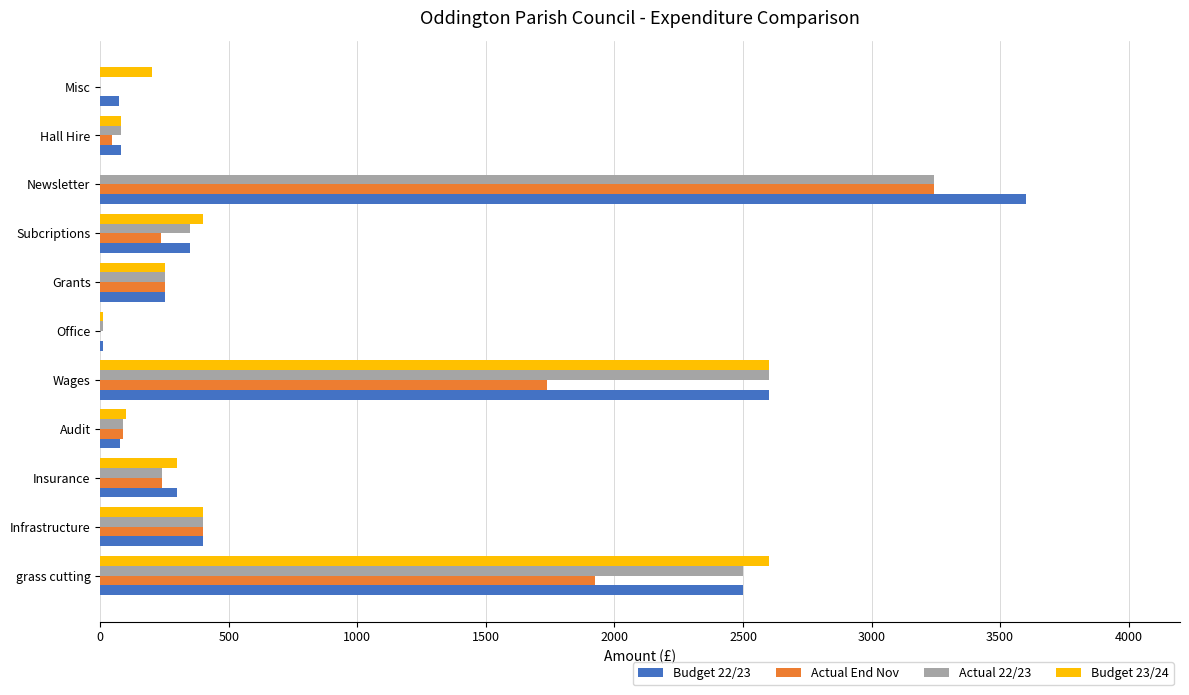

What is the maximum value shown in the chart?

3600